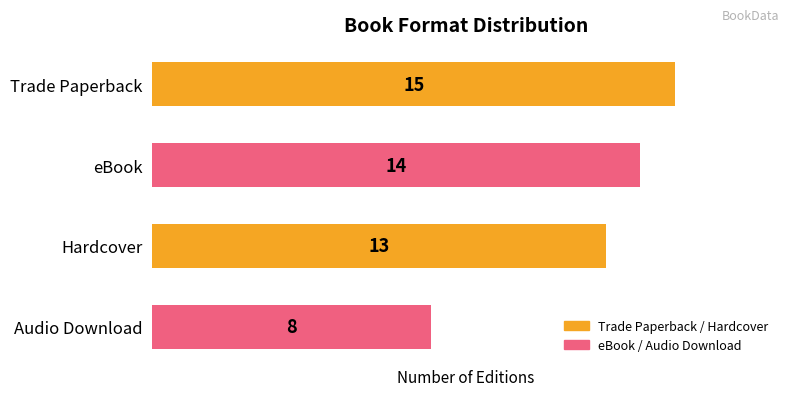

Reading top to bottom, list all the values displayed in this chart.

15	14	13	8